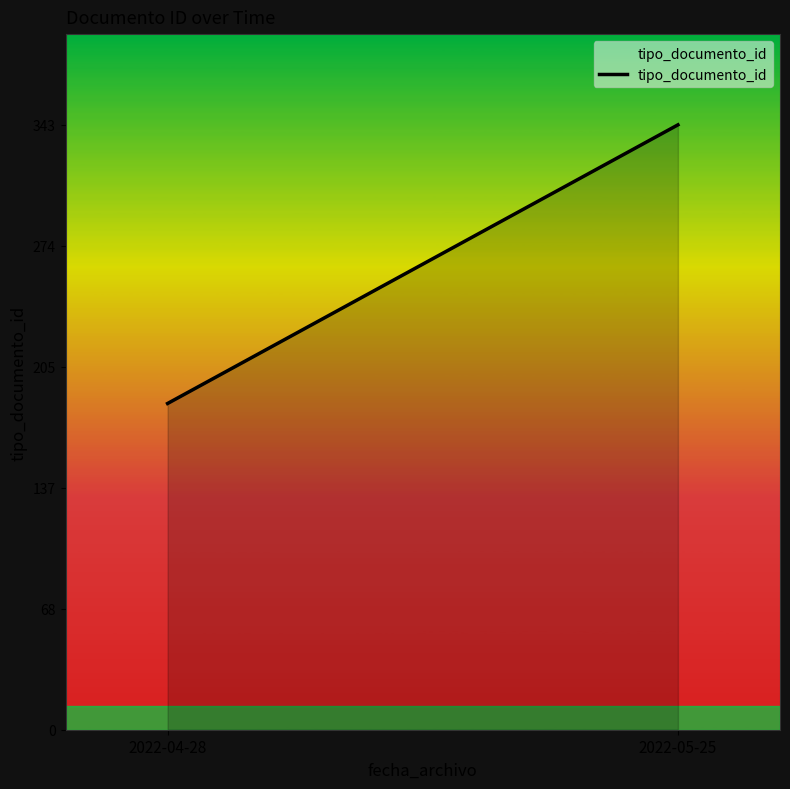

Rank the categories by value from highest to lowest.

2022-05-25, 2022-04-28